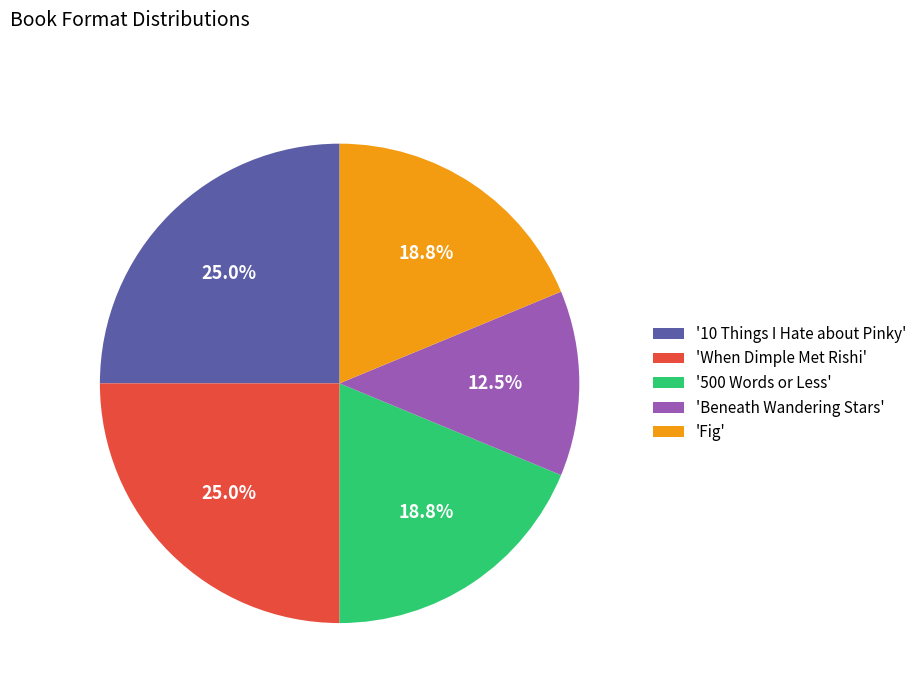

How many segments does this pie chart have?

5